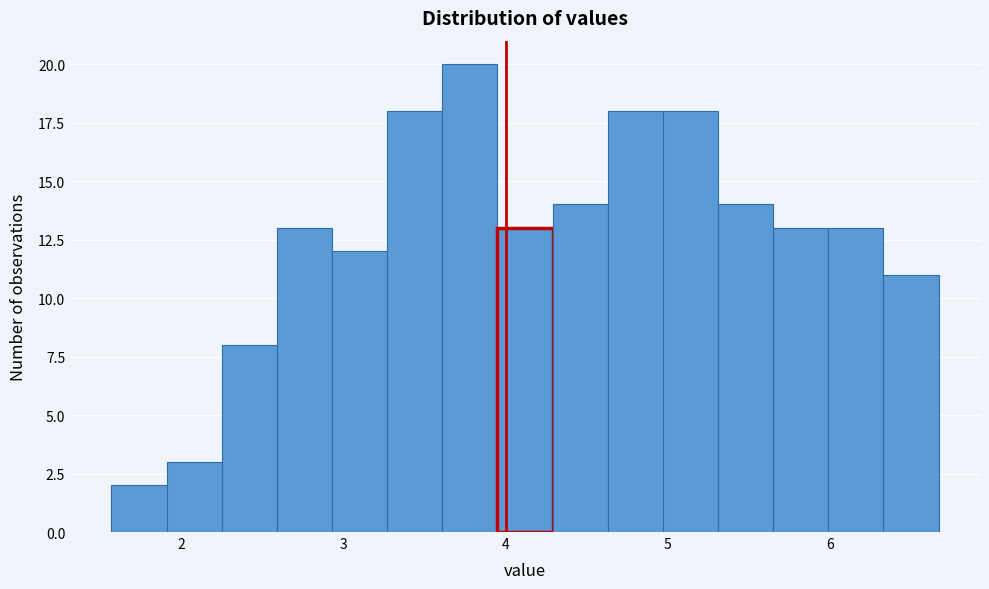

Read against the x-axis, roughly where is the centre of the tallest bar?

3.8